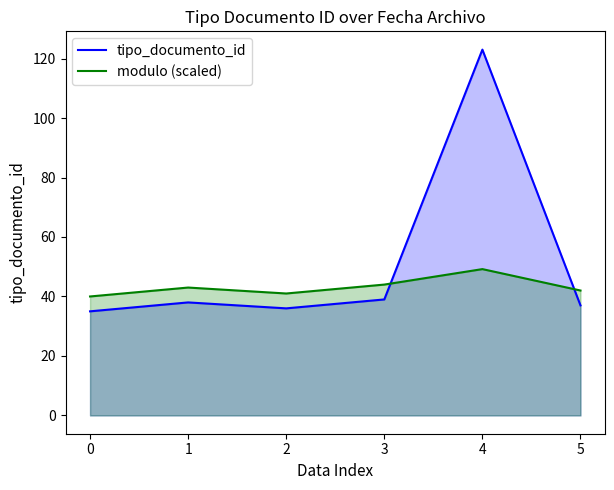

What is the sum of all tipo_documento_id values?

308.0